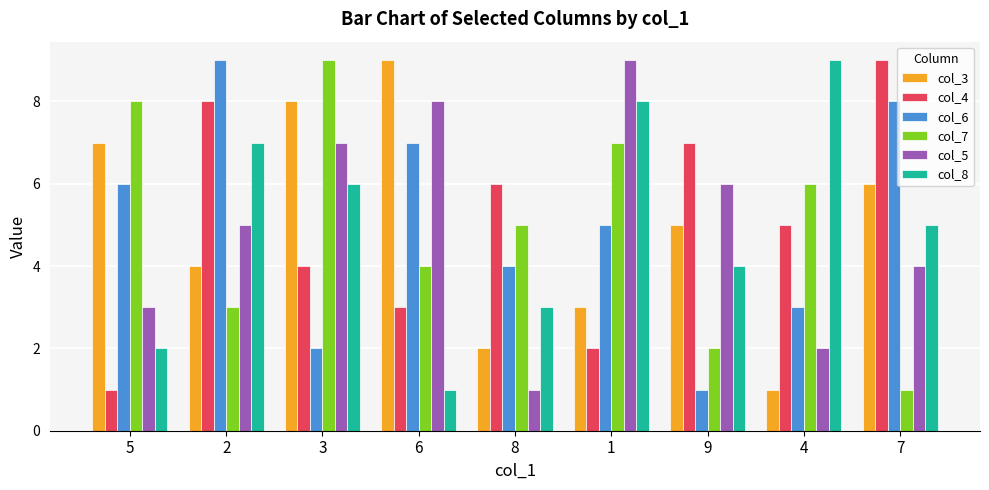

Reading left to right, transcribe all the data shown in this chart.

col_3: 7	4	8	9	2	3	5	1	6
col_4: 1	8	4	3	6	2	7	5	9
col_6: 6	9	2	7	4	5	1	3	8
col_7: 8	3	9	4	5	7	2	6	1
col_5: 3	5	7	8	1	9	6	2	4
col_8: 2	7	6	1	3	8	4	9	5